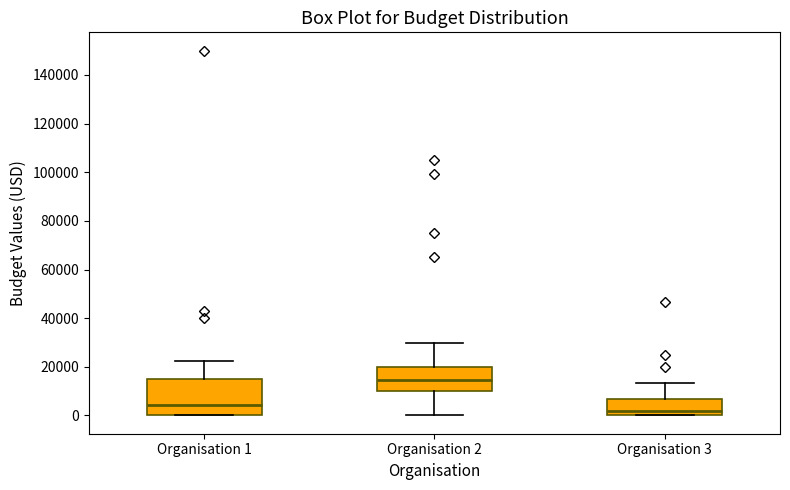

Which box has the lowest median line?

Organisation 3